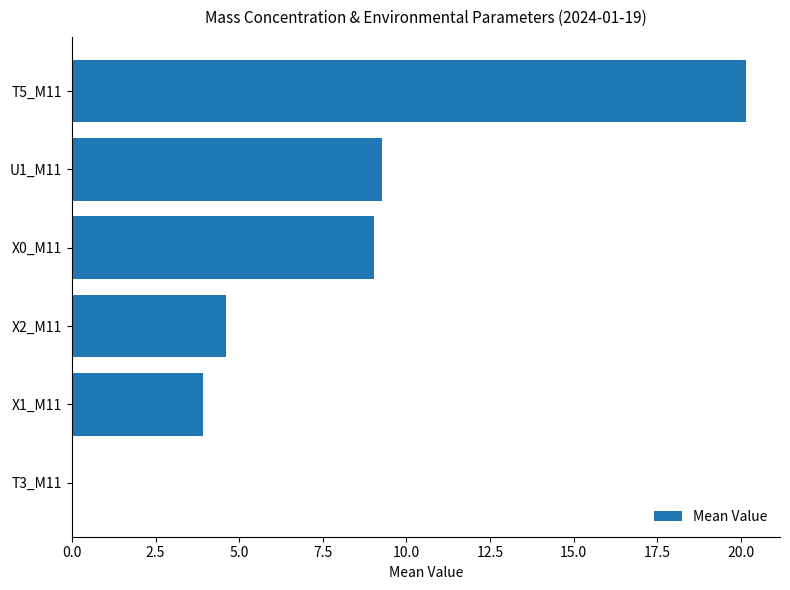

Reading top to bottom, what are all the values shown in this chart?

T5_M11=20.2	U1_M11=9.3	X0_M11=9.0	X2_M11=4.6	X1_M11=3.9	T3_M11=0.0